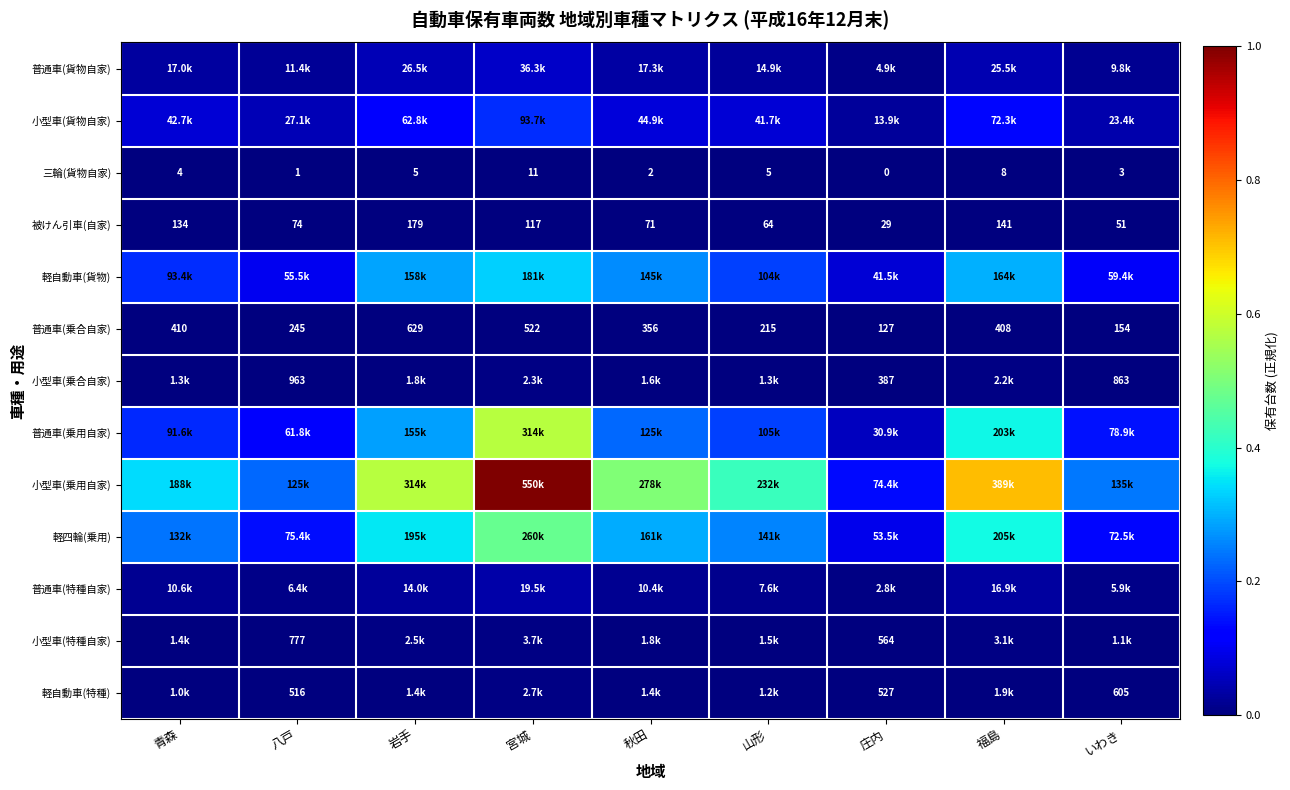

Which label corresponds to the smallest value in the chart?

庄内